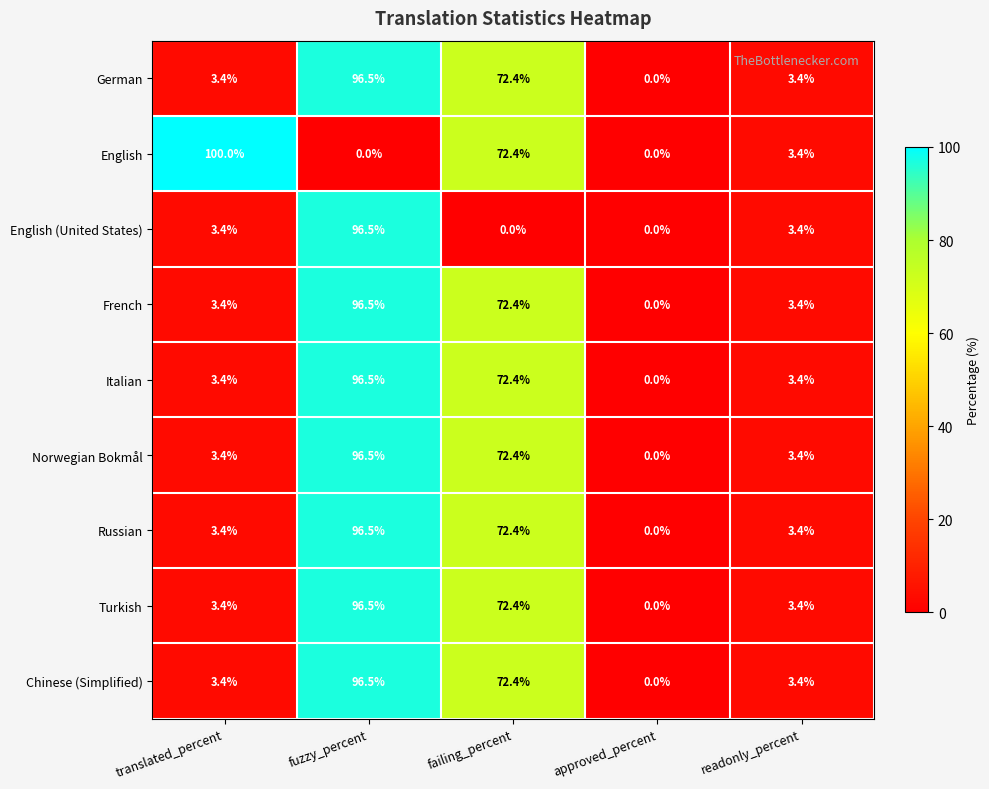

What is the total value across all series at fuzzy_percent?

772.0